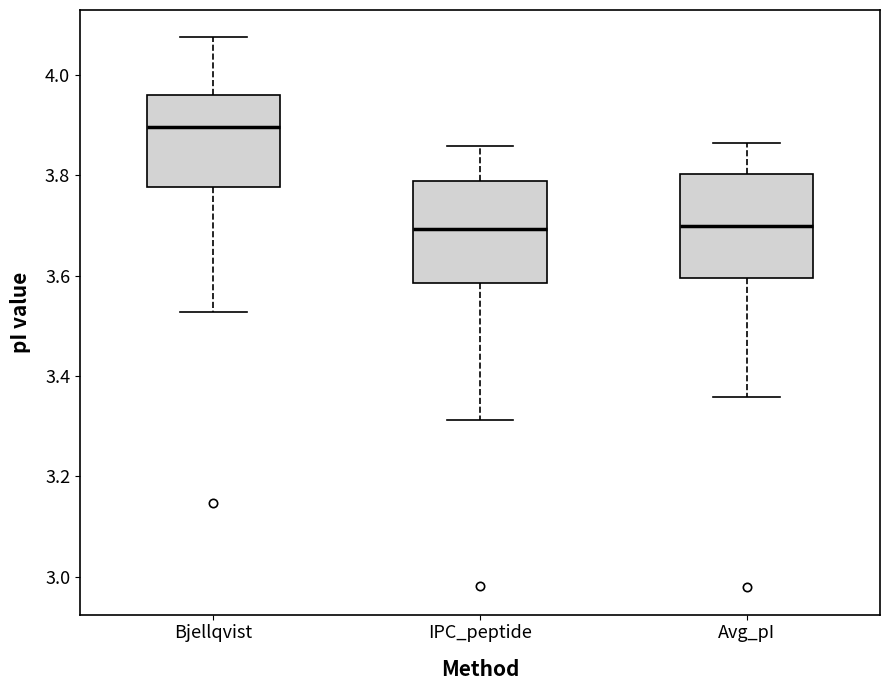

Where does the upper whisker of the box for Avg_pI end on the y-axis? The values are not printed on the chart, so give them approximately, as read against the axis.

3.86